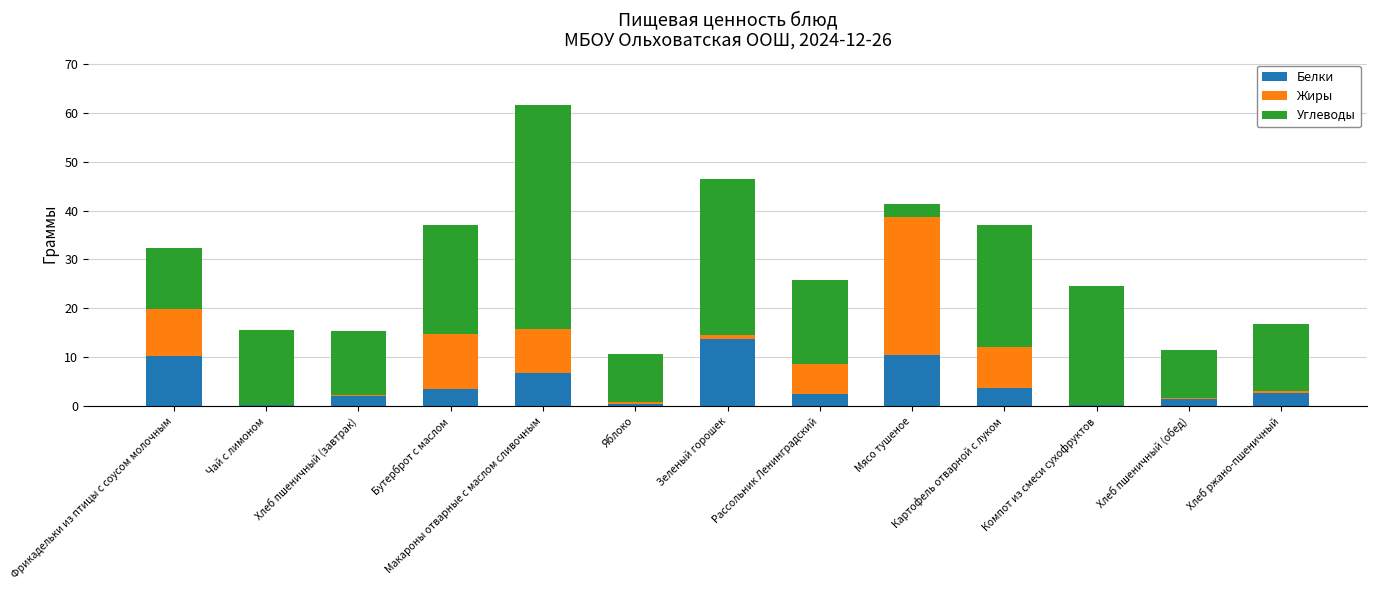

Are the bars grouped side by side (vs. stacked)?

No